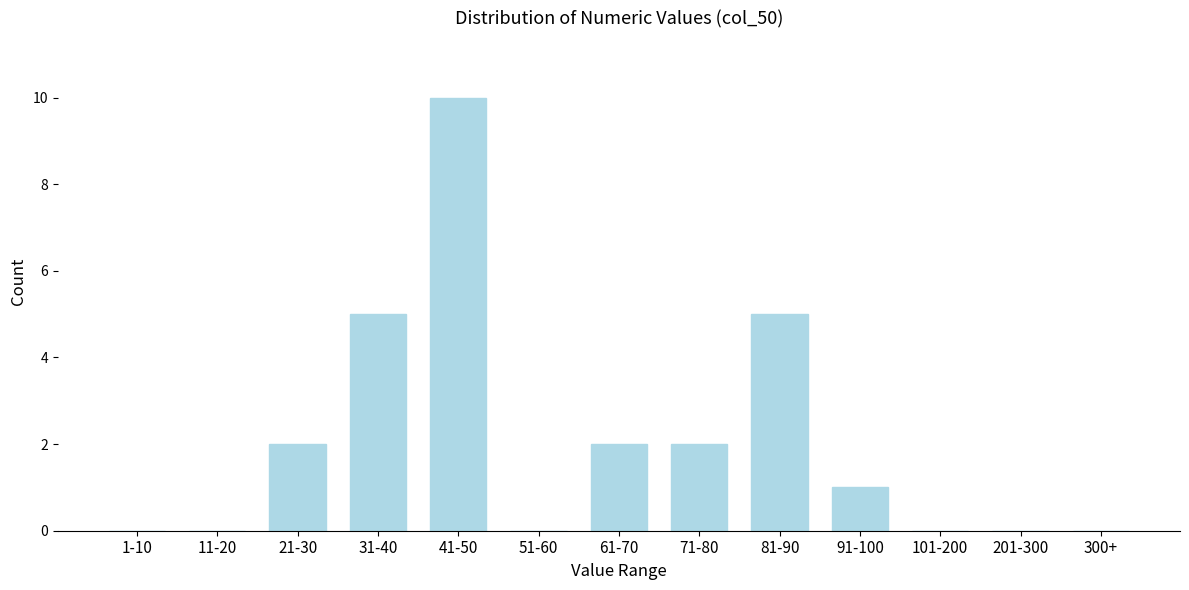

Reading left to right, transcribe all the data shown in this chart.

1-10=0	11-20=0	21-30=2	31-40=5	41-50=10	51-60=0	61-70=2	71-80=2	81-90=5	91-100=1	101-200=0	201-300=0	300+=0